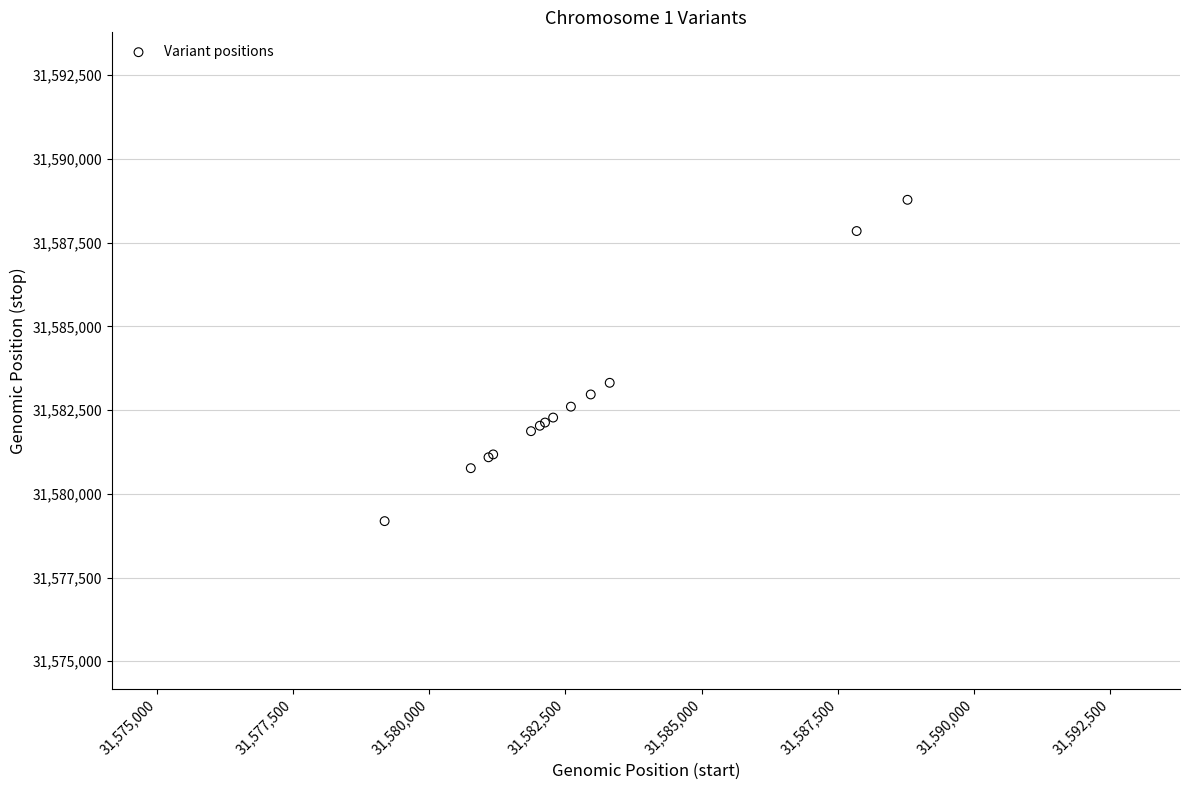

What Y value in the scatter plot is closest to 31583981?

31583314